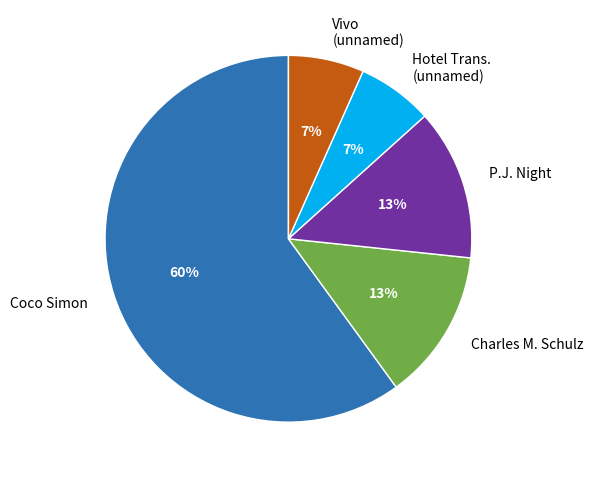

Is the sum of Coco Simon and P.J. Night greater than half?

Yes